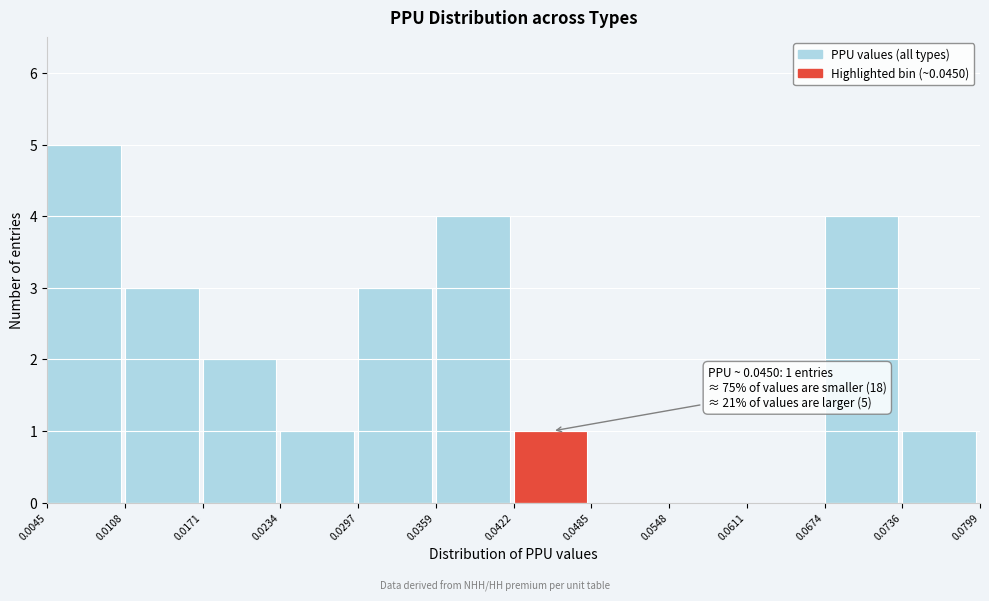

Over which range of the x-axis is the bar tallest?

0.0045 to 0.0108